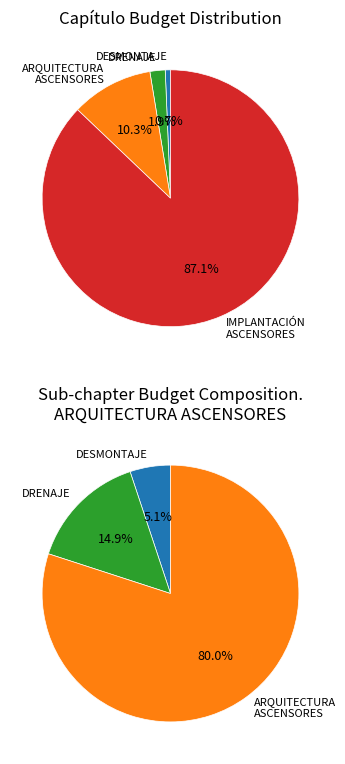

What is the smallest slice in the pie chart?

DESMONTAJE Y DEMOLICIONES